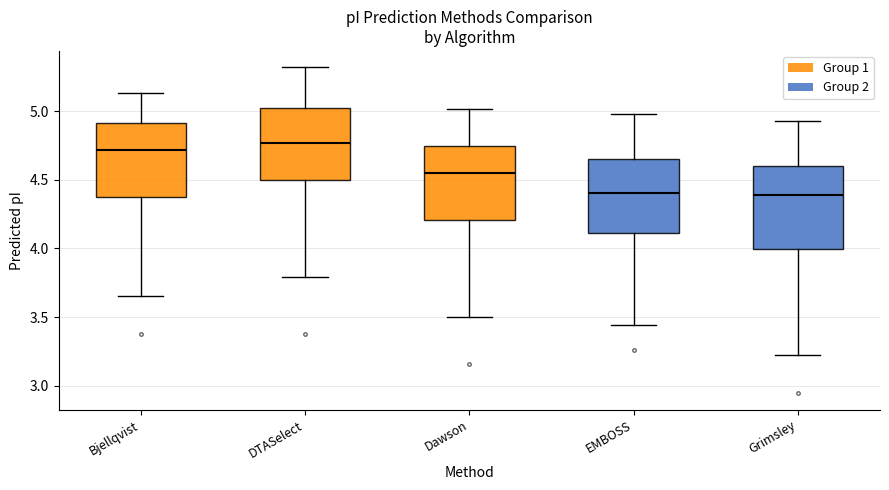

Where does the lower whisker of the box for Dawson end on the y-axis? The values are not printed on the chart, so give them approximately, as read against the axis.

3.50